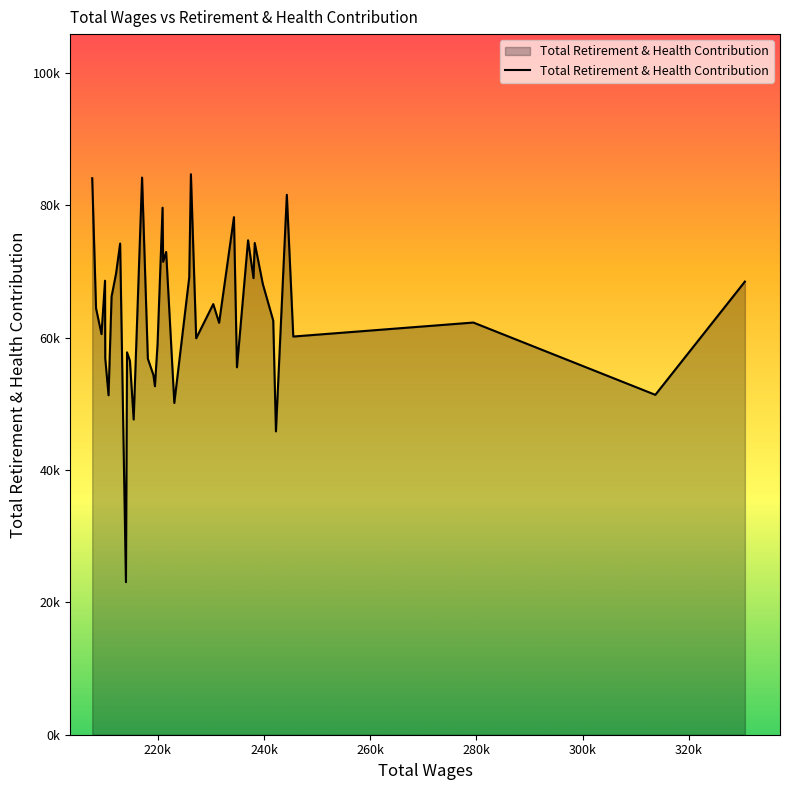

Reading left to right, transcribe all the data shown in this chart.

84116	64469	60554	68628	56894	51312	66219	69719	74248	23061	57799	56527	47650	84215	56831	54371	52675	59042	79659	71487	72971	50147	69140	84721	59922	65091	62263	78233	55535	74737	69019	74332	68112	62603	45853	81612	60189	62303	51378	68494